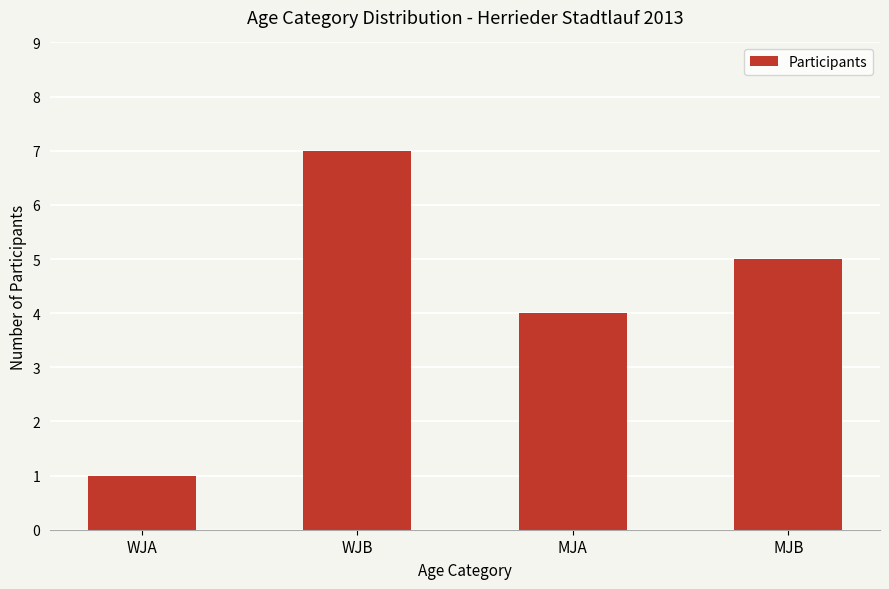

What is the sum of the values at WJA and MJA?

5